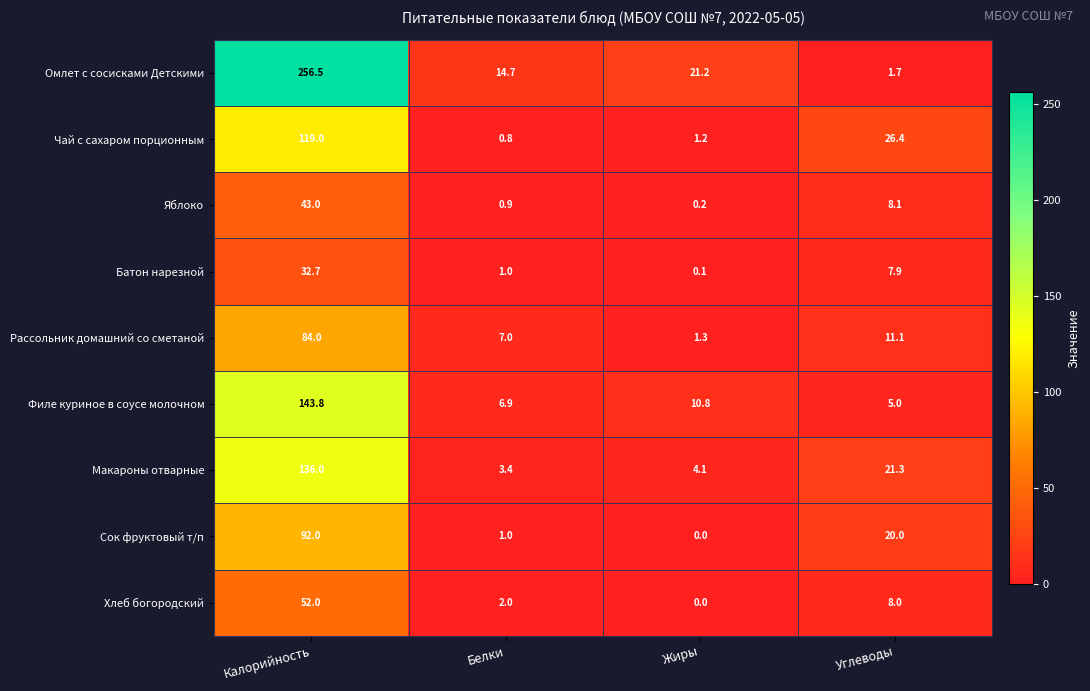

What is the minimum value for Рассольник домашний со сметаной?

1.3